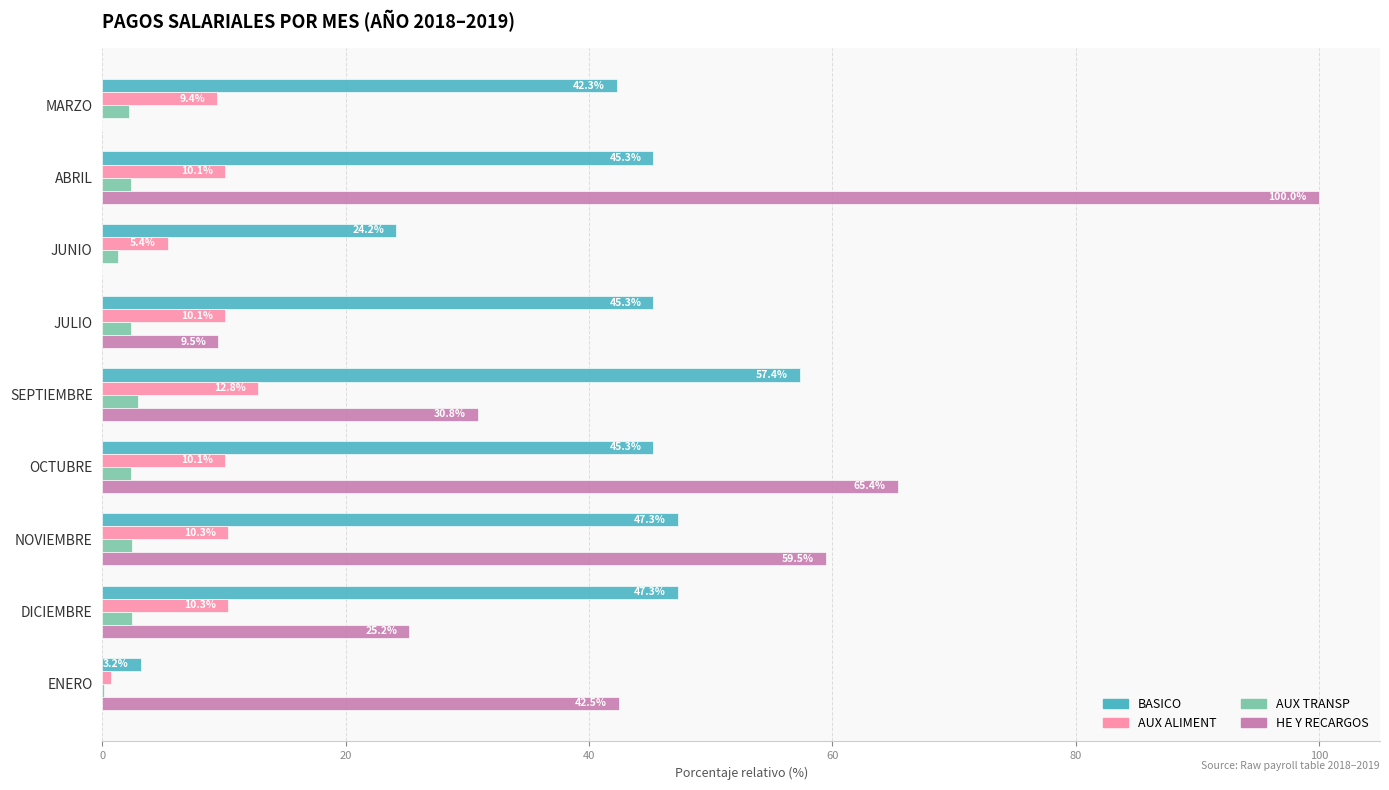

True or false: HE Y RECARGOS has a value of 0.0 at MARZO.

True